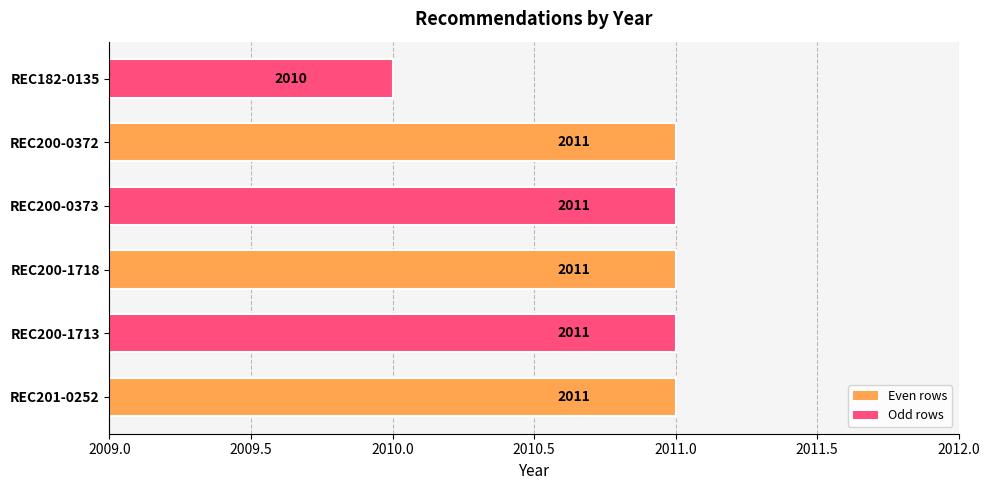

What is the minimum value shown in the chart?

2010